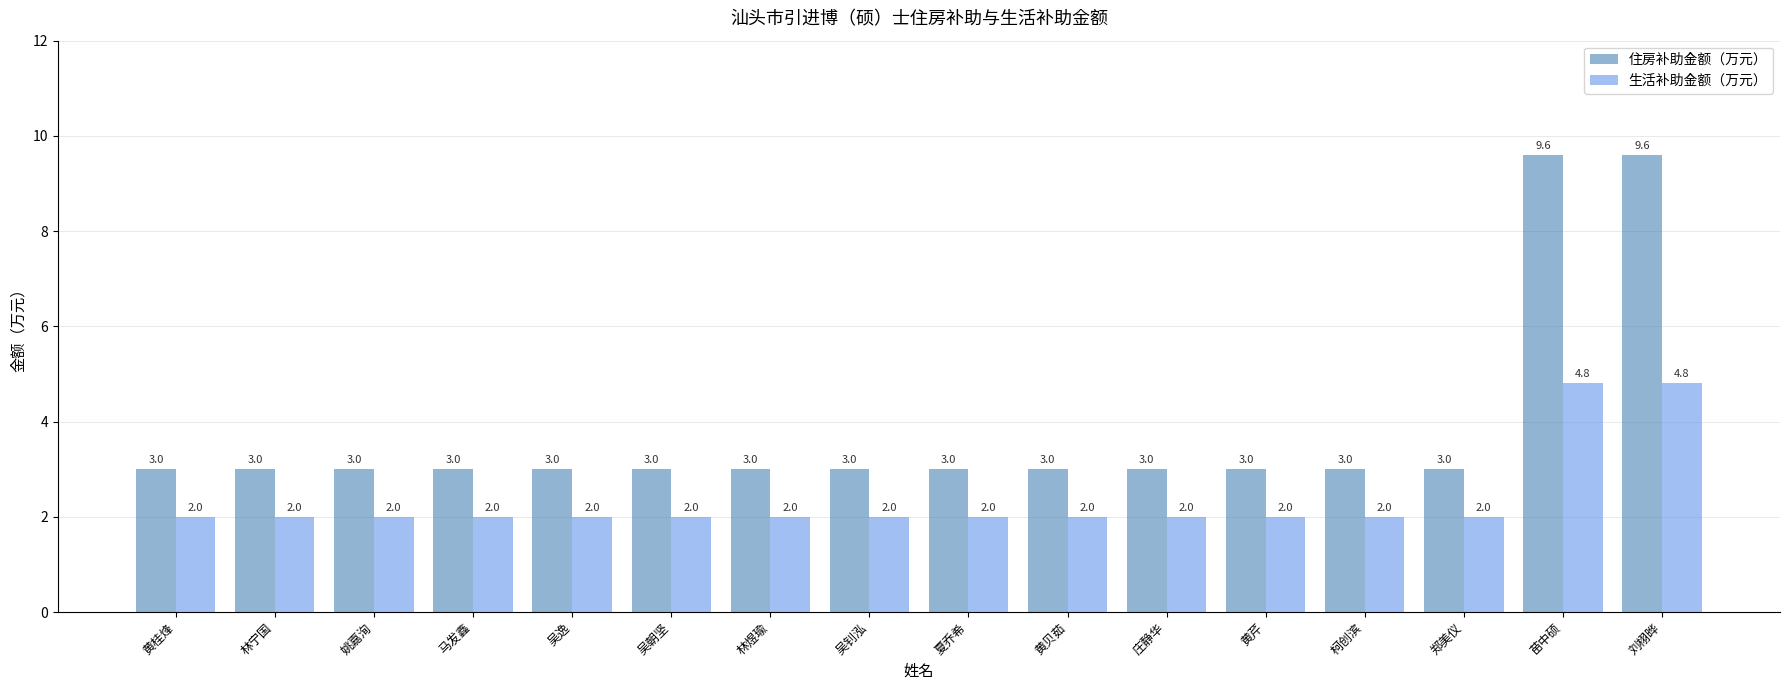

Reading left to right, what are all the values shown in this chart?

住房补助金额（万元）: 3.0	3.0	3.0	3.0	3.0	3.0	3.0	3.0	3.0	3.0	3.0	3.0	3.0	3.0	9.6	9.6
生活补助金额（万元）: 2.0	2.0	2.0	2.0	2.0	2.0	2.0	2.0	2.0	2.0	2.0	2.0	2.0	2.0	4.8	4.8